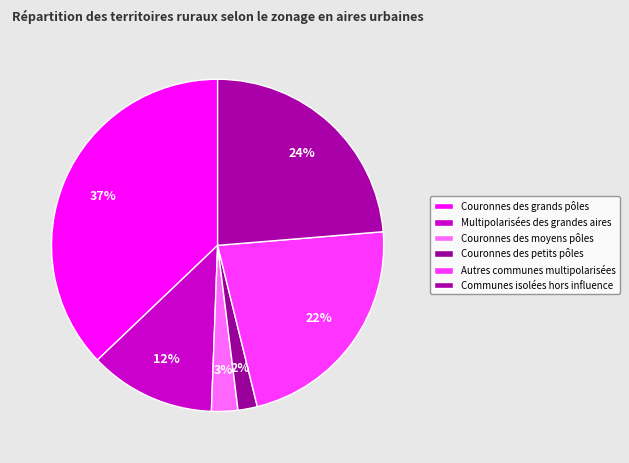

Rank the categories by value from lowest to highest.

Couronnes des petits pôles, Couronnes des moyens pôles, Multipolarisées des grandes aires, Autres communes multipolarisées, Communes isolées hors influence, Couronnes des grands pôles